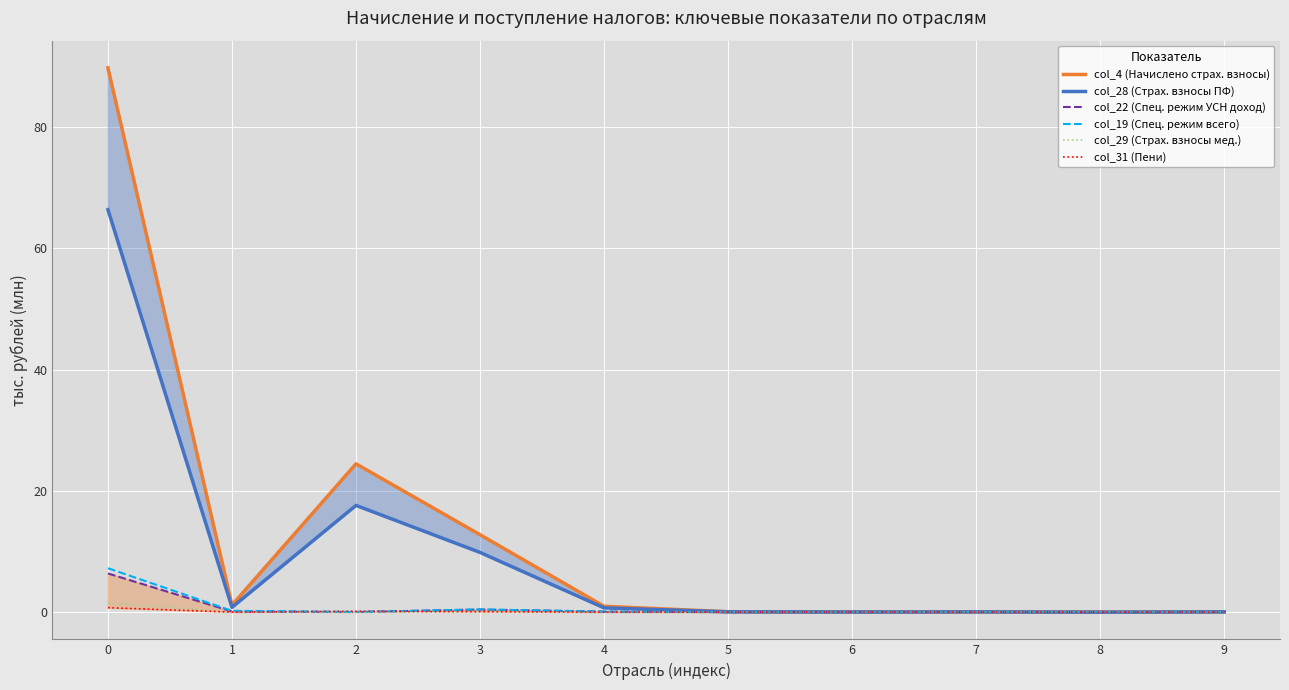

The col_31 (Пени) series shows 0.0 at 4. True or false?

True